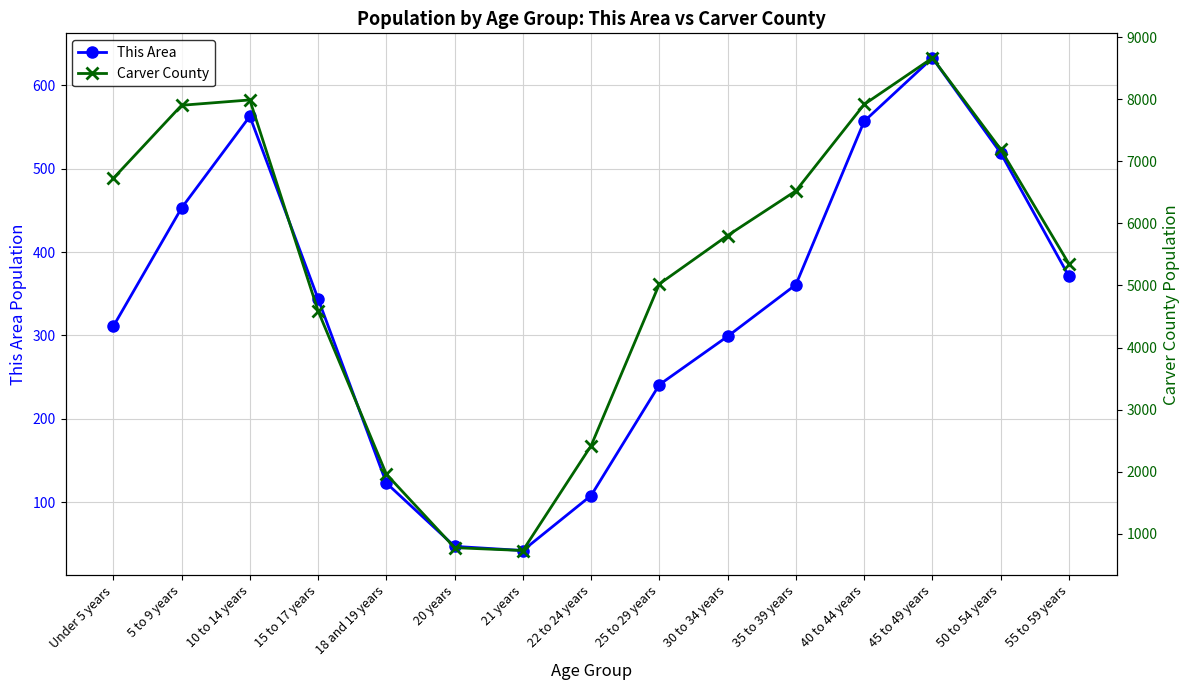

List the series in order of their overall mean, highest first.

Carver County, This Area